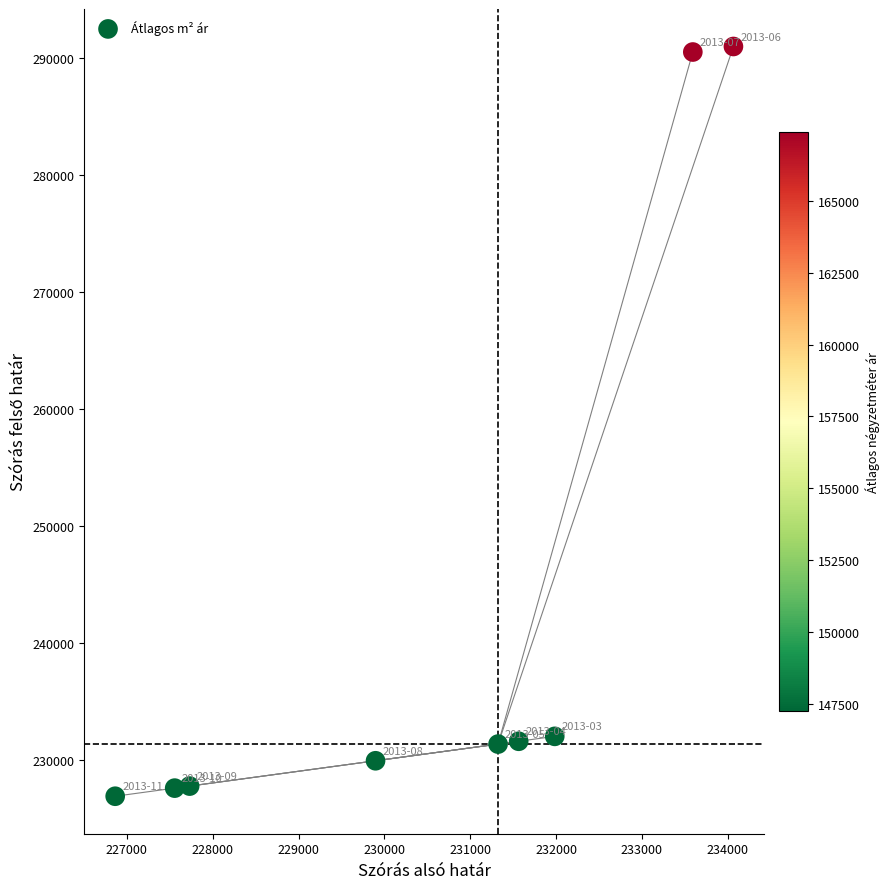

What is the range of X values (max minus min)?

7200